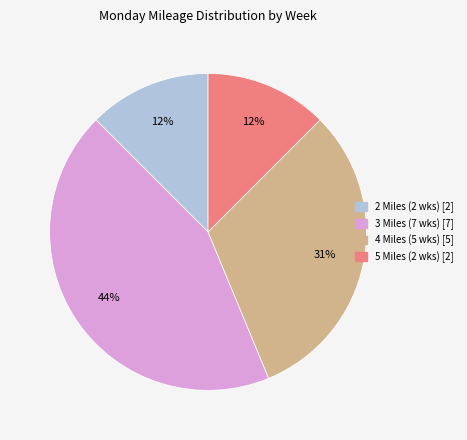

To the nearest percent, what is the average slice percentage?

25%